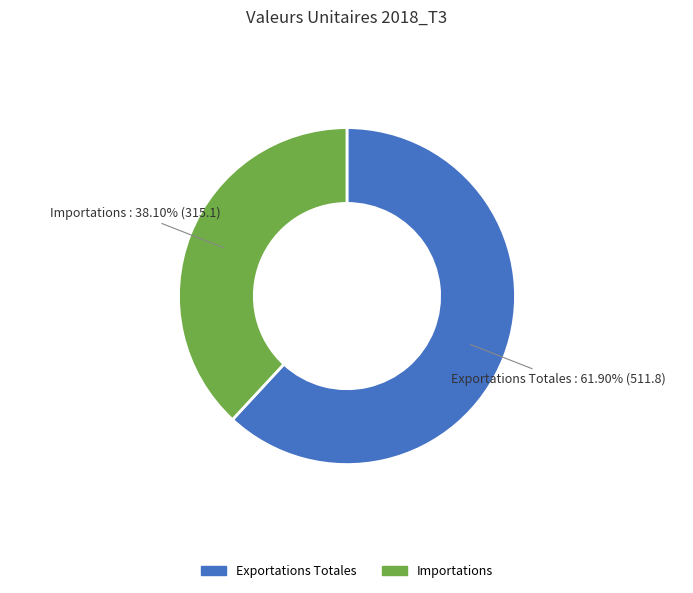

Approximately how many times larger is the value at Exportations Totales compared to Importations?

1.6